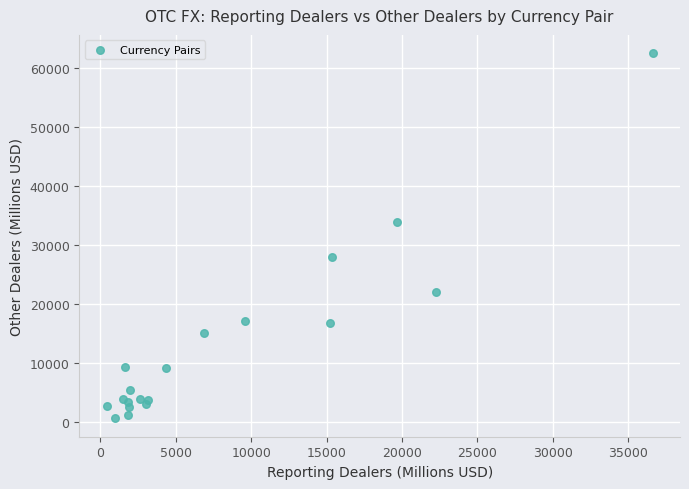

What Y value in the scatter plot is closest to 31557?

33889